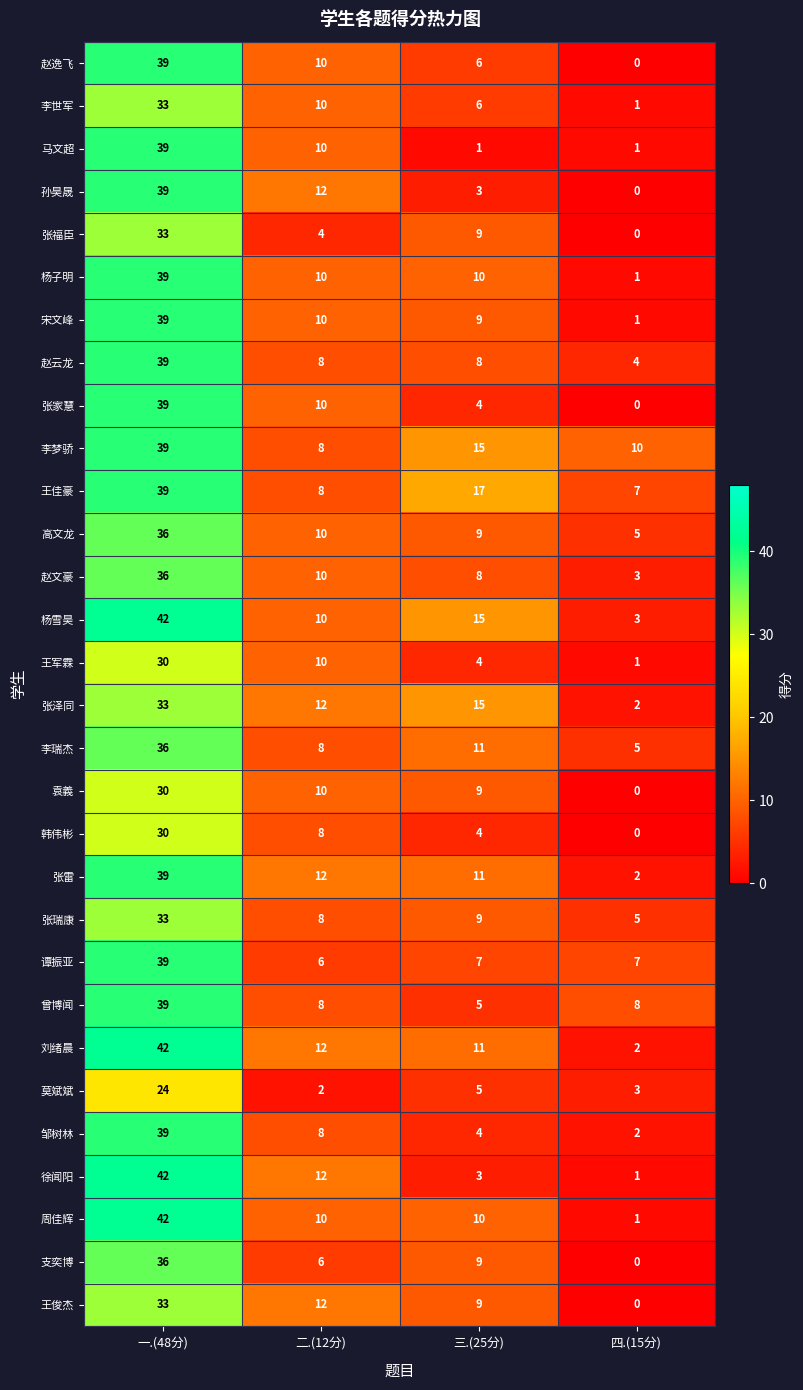

Rank the categories by 徐闻阳 value from highest to lowest.

一.(48分), 二.(12分), 三.(25分), 四.(15分)